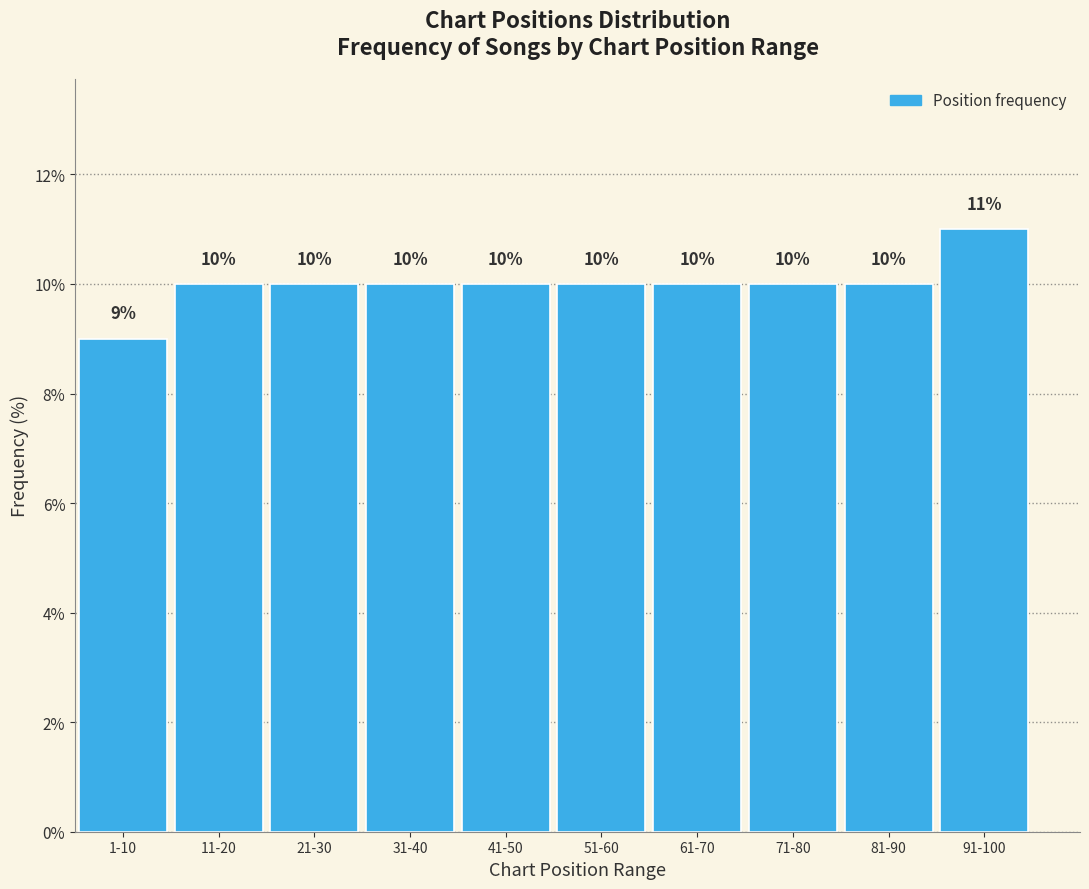

Reading left to right, what are all the values shown in this chart?

1-10=9	11-20=10	21-30=10	31-40=10	41-50=10	51-60=10	61-70=10	71-80=10	81-90=10	91-100=11